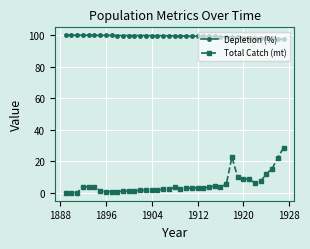

What is the highest value of the Depletion (%) series?

100.0